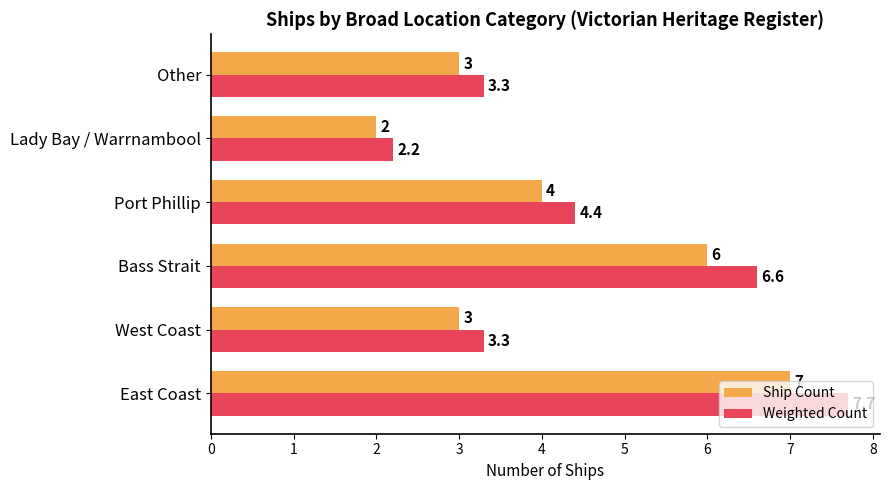

Rank the series by their maximum value, from highest to lowest.

Weighted Count, Ship Count